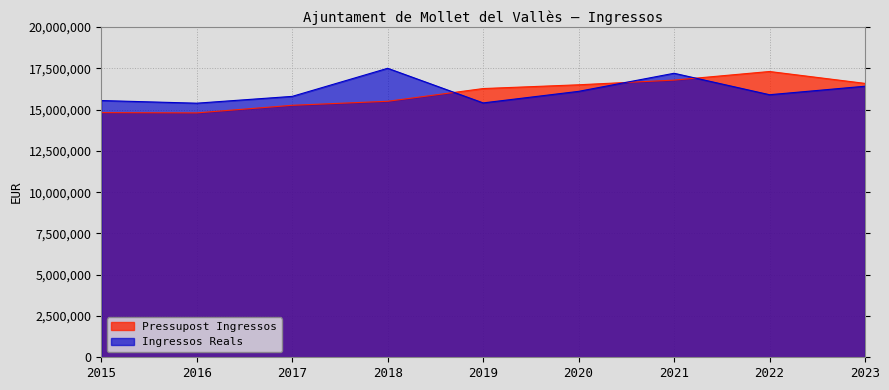

Which label corresponds to the largest value in the chart?

2018